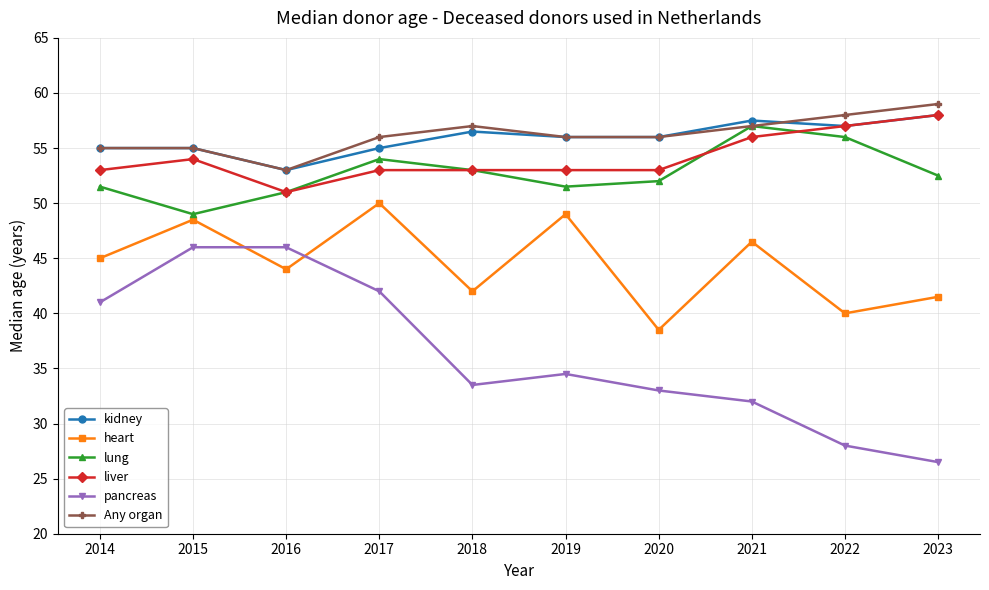

What is the total value across all series at 2014?

300.5